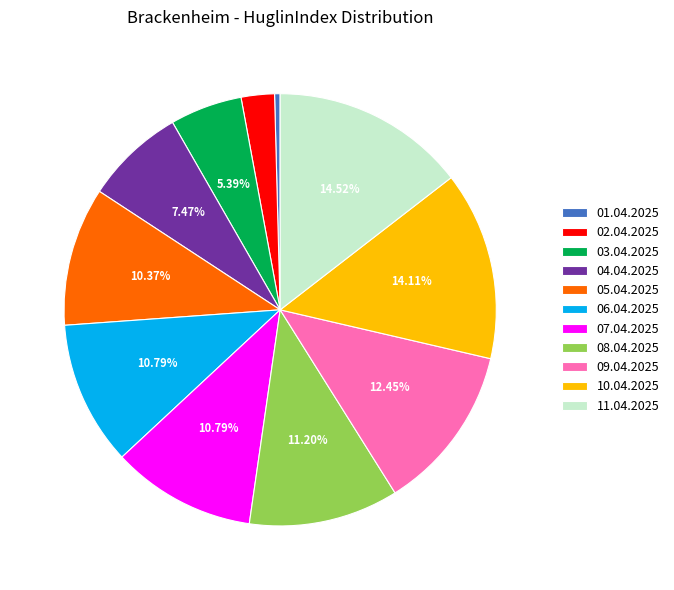

Approximately how many times larger is the value at 08.04.2025 compared to 11.04.2025?

0.8